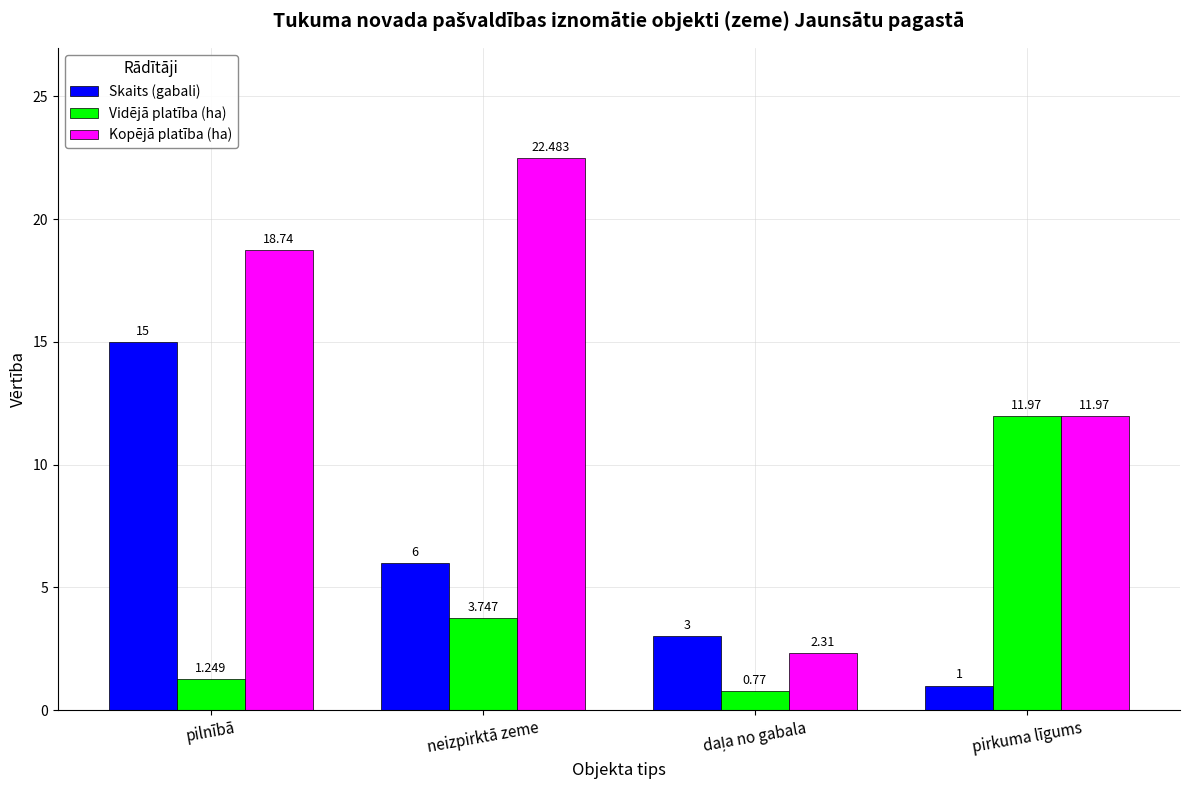

Which series has the largest total across all categories?

Kopējā platība (ha)